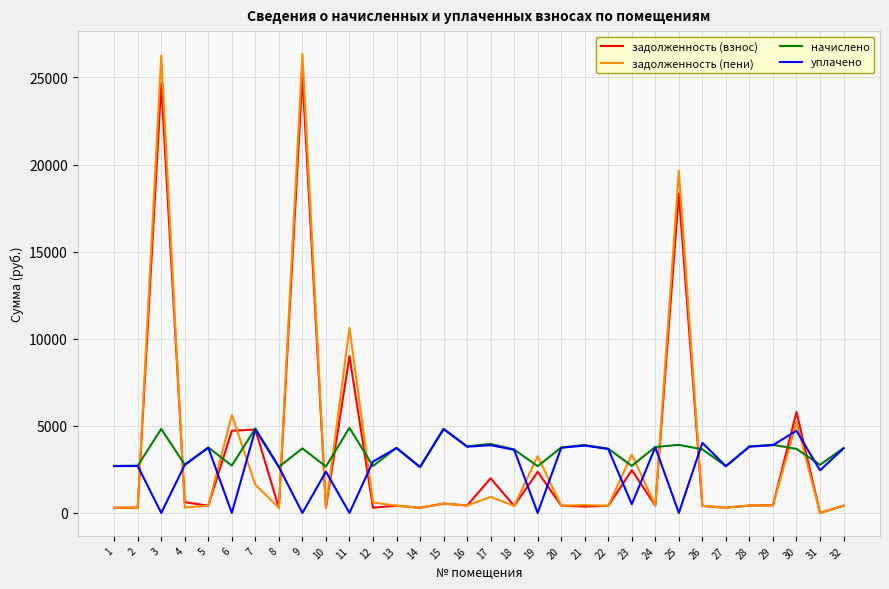

The value of задолженность (взнос) at 3 is 43529.0. True or false?

False